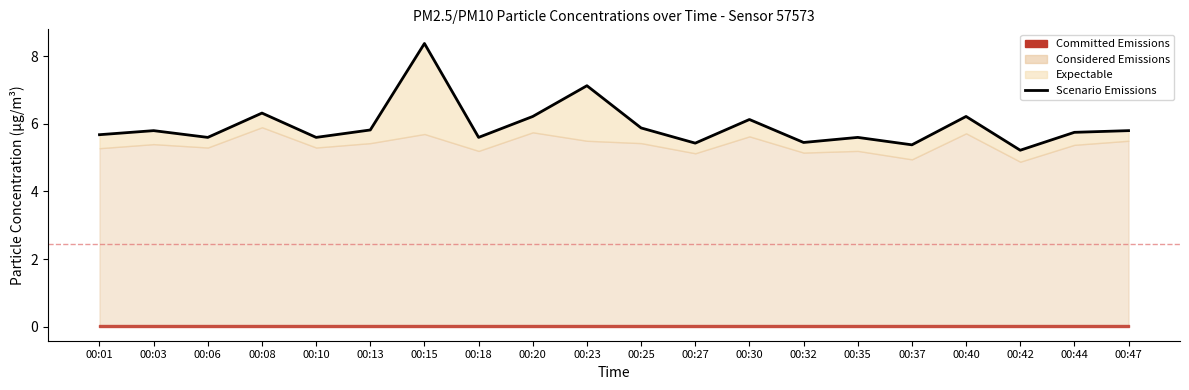

What is the value of the 6th point from the left?

5.8